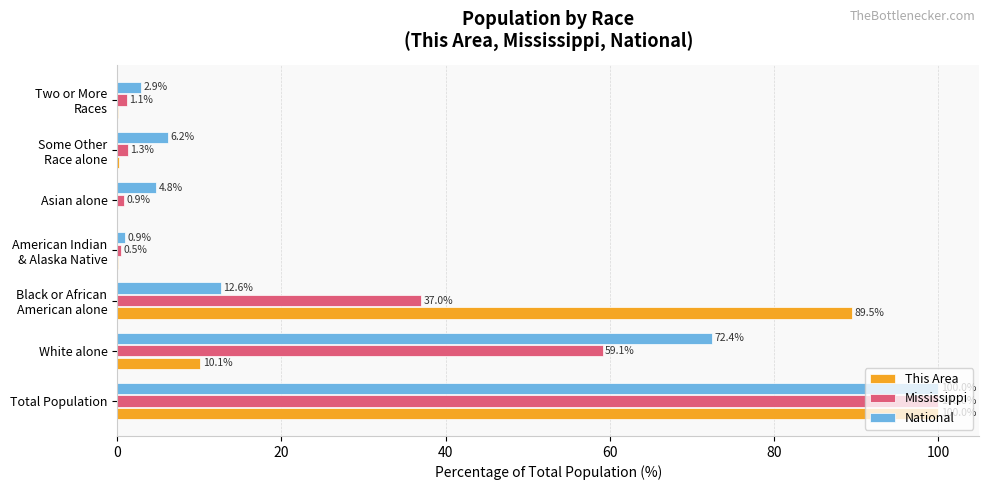

What are all the series names shown in the legend?

This Area, Mississippi, National